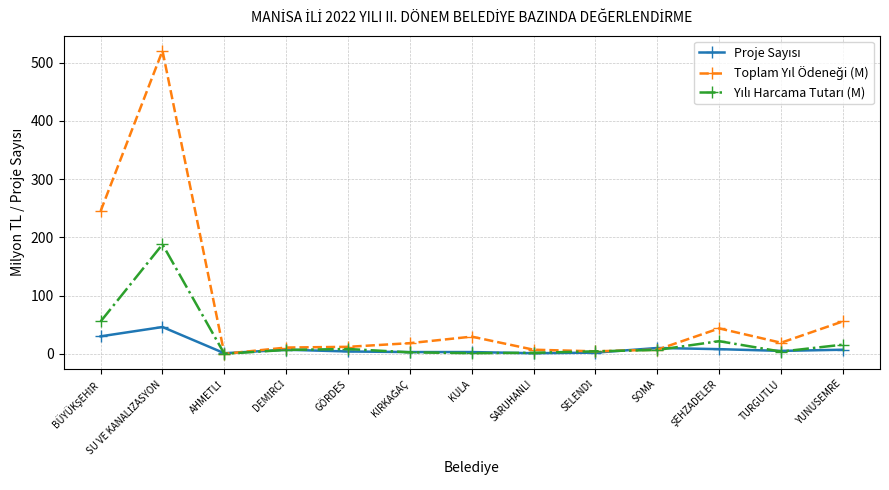

What position from the left is SOMA?

10